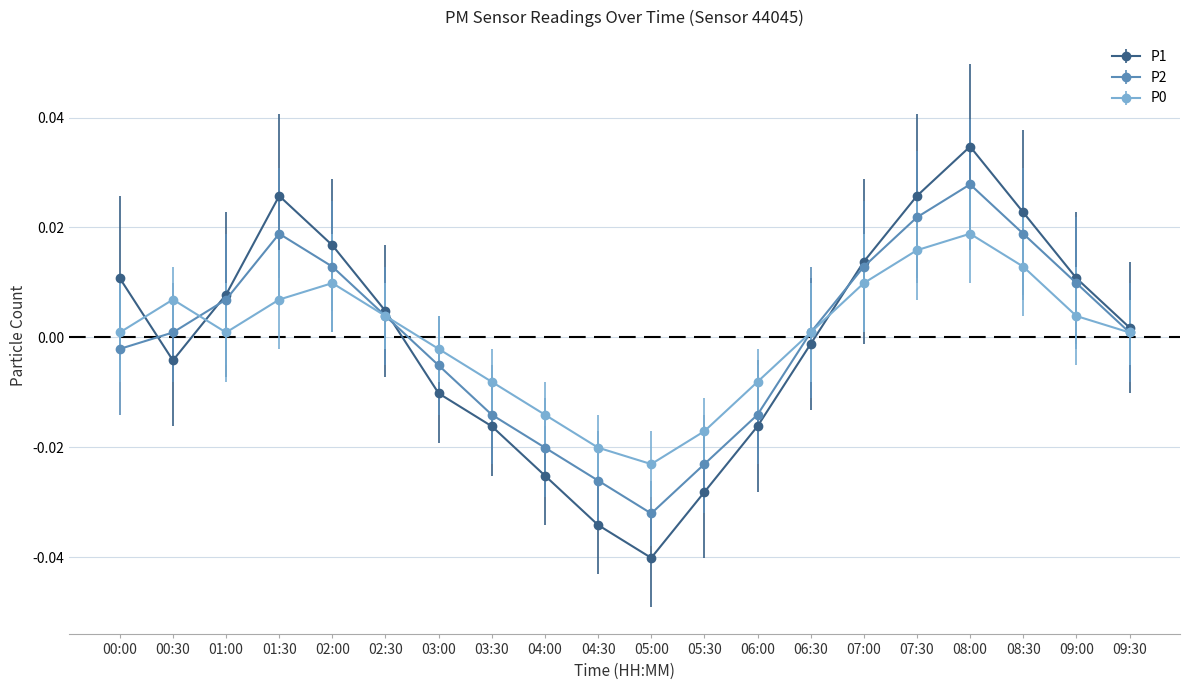

The value of P0 at 09:30 is 0.0. True or false?

True